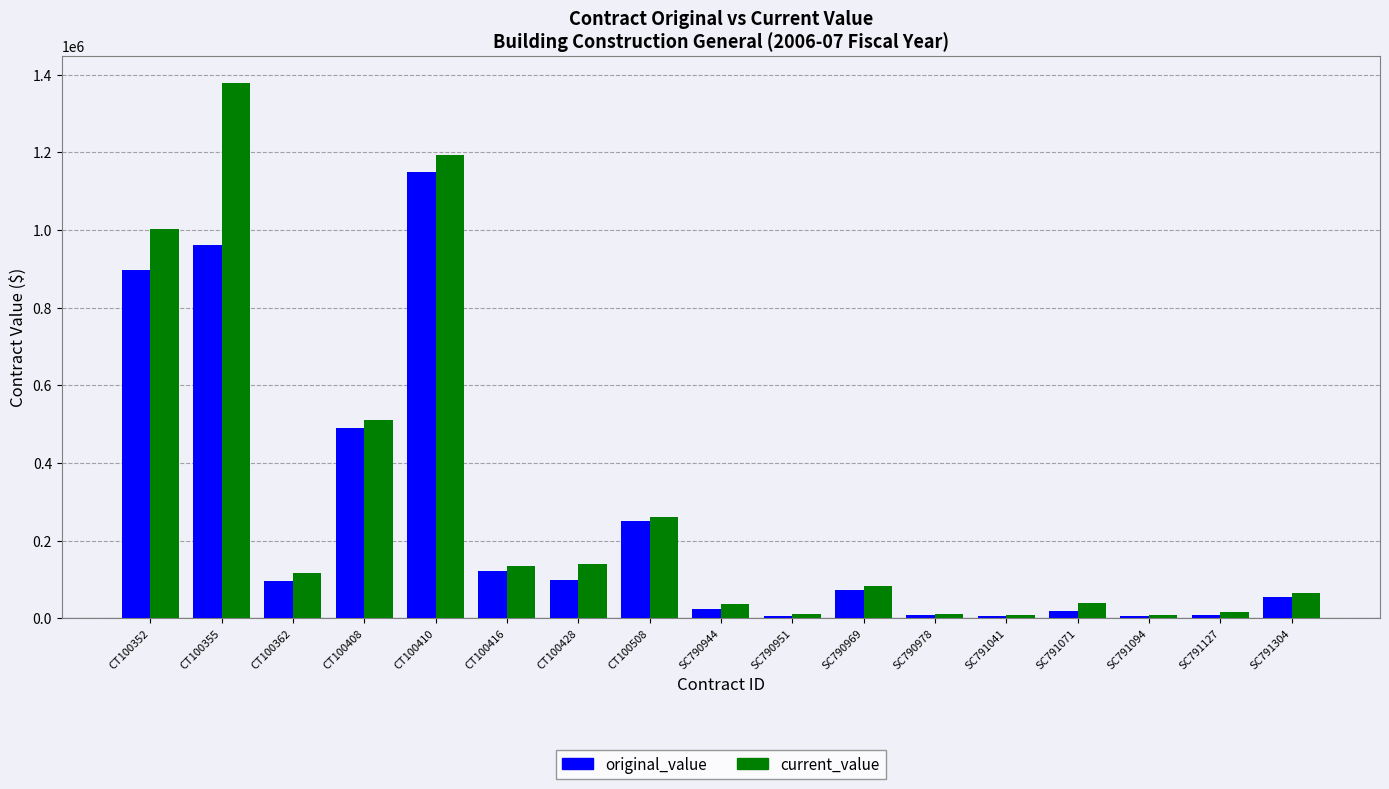

What is the difference between the second highest and second lowest values in the current_value series?

1184525.5